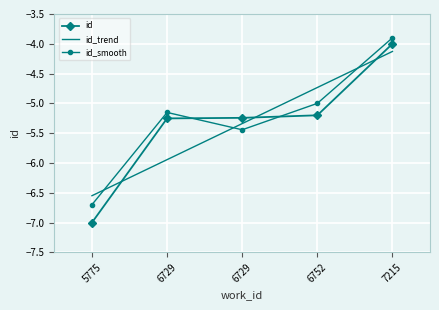

List the labels in order of id_trend value, largest first.

7215, 6752, 6729, 6729, 5775